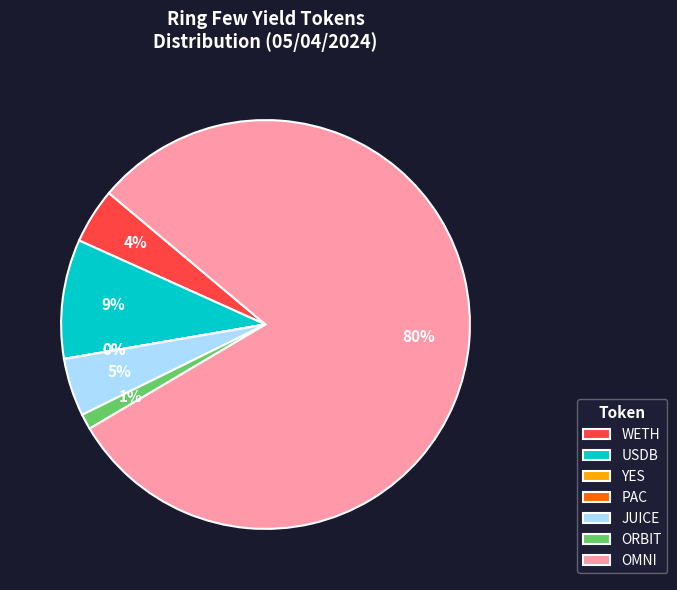

To the nearest percent, what is the average slice percentage?

14%